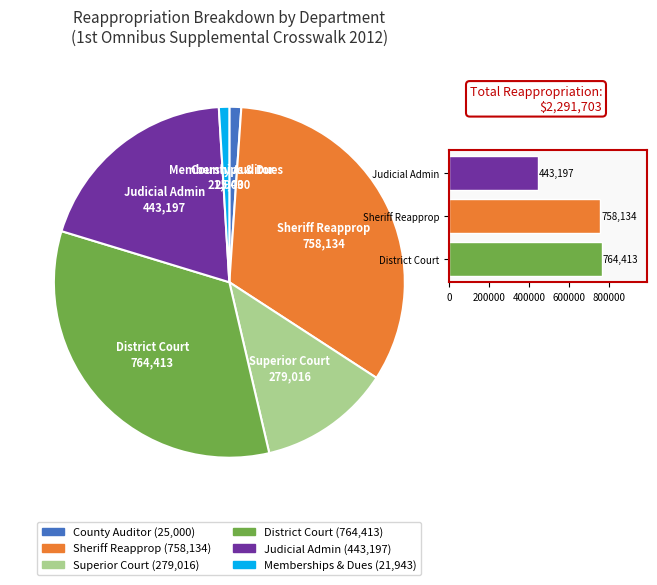

Which has a higher value, B1-Judicial or B1-District?

B1-District